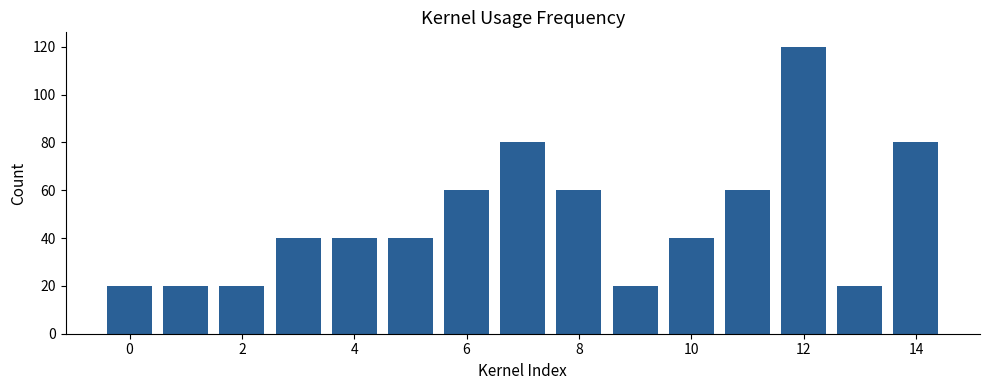

What is the sum of all values?

720